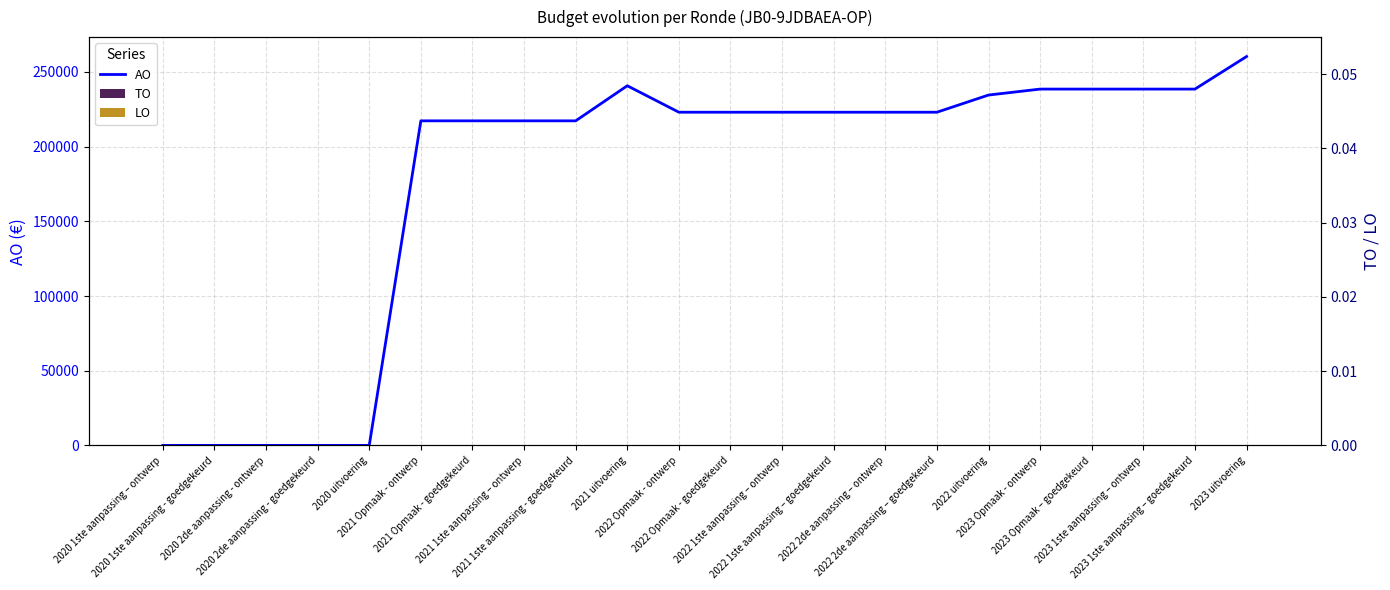

The value of AO at 2022 1ste aanpassing – ontwerp is 321393. True or false?

False